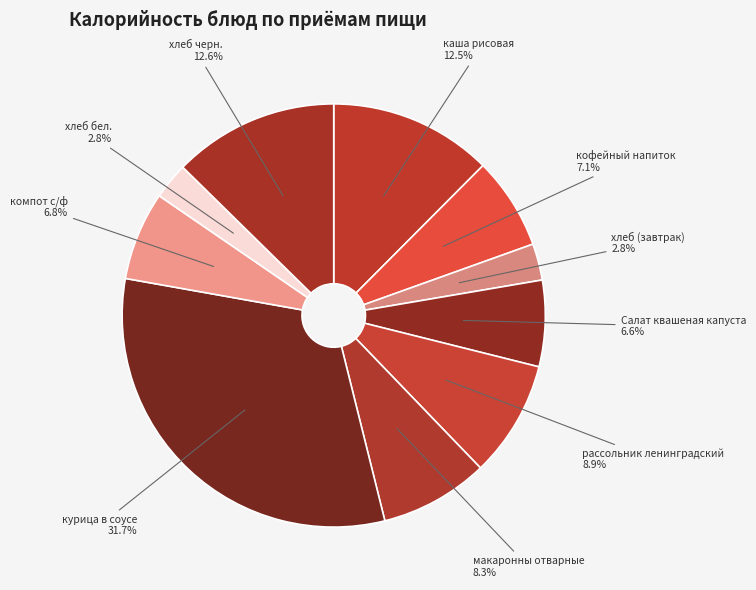

Does хлеб бел. account for over 50% of the chart?

No